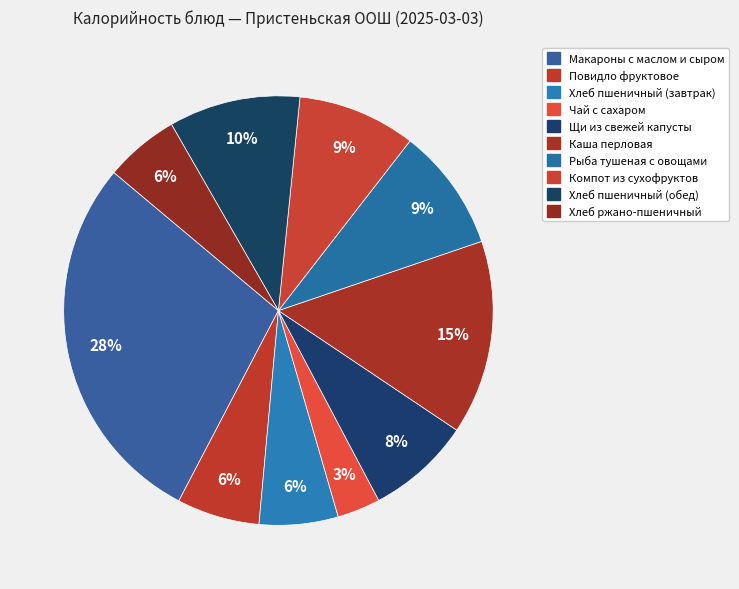

To the nearest percent, what is the difference between the largest and smallest slice percentages?

25%